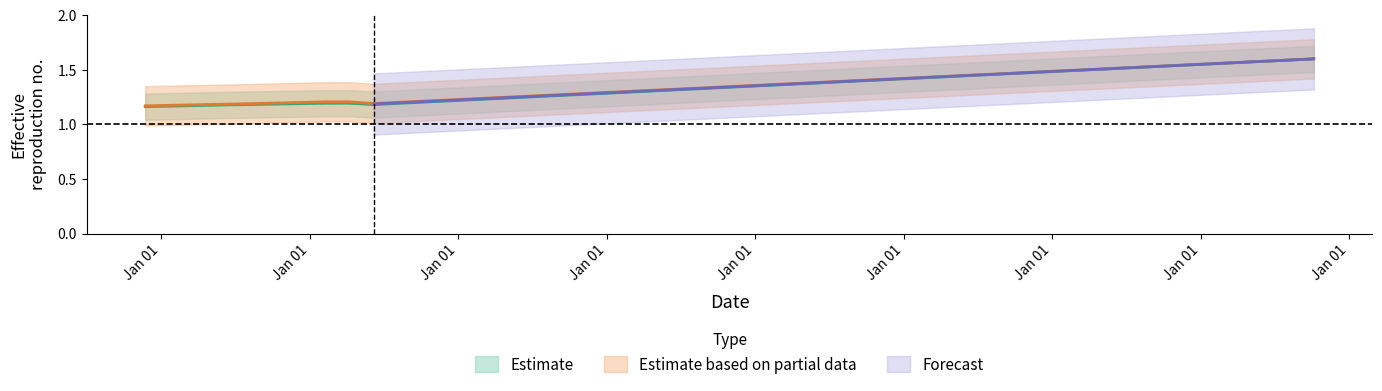

True or false: work_id has a value of 0.3 at 2005-06-07.

False